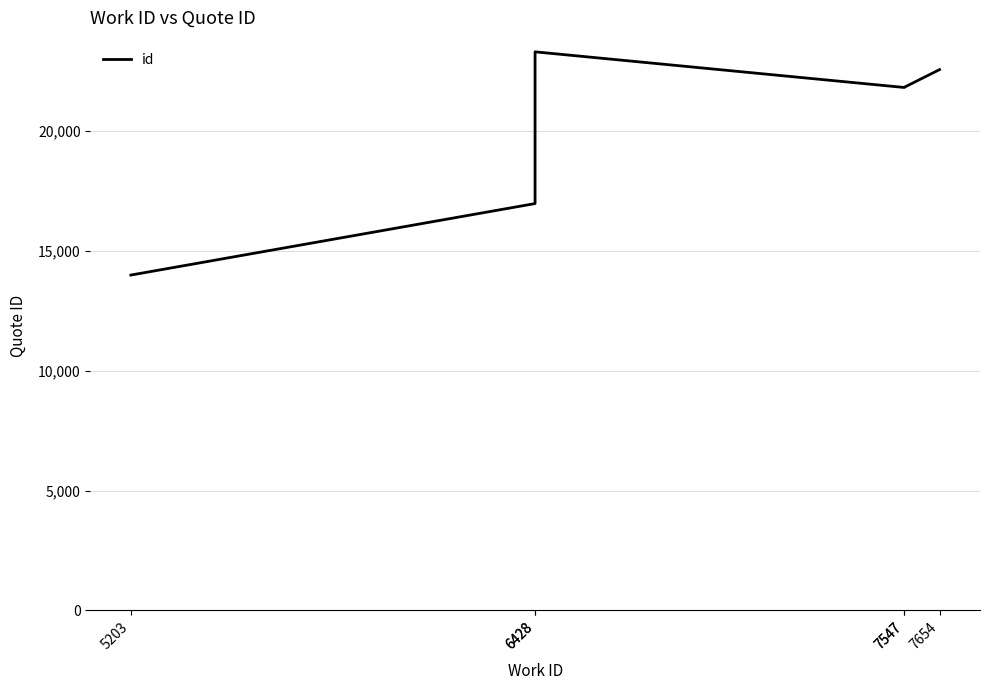

What is the difference between the second highest and minimum values?

8575